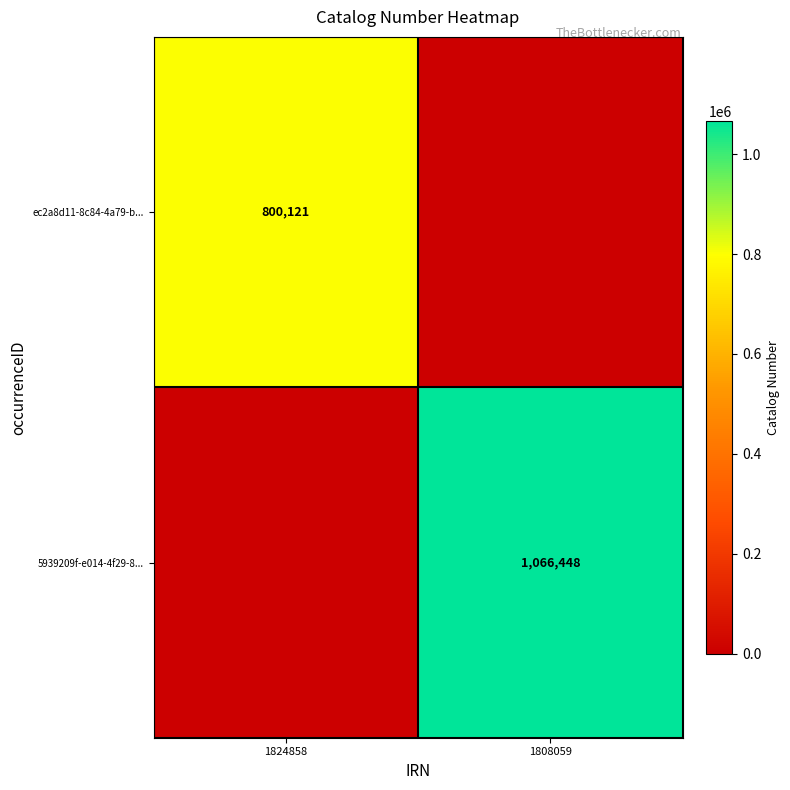

Is it true that 5939209f-e014-4f29-8... equals 458109 at 1808059?

False